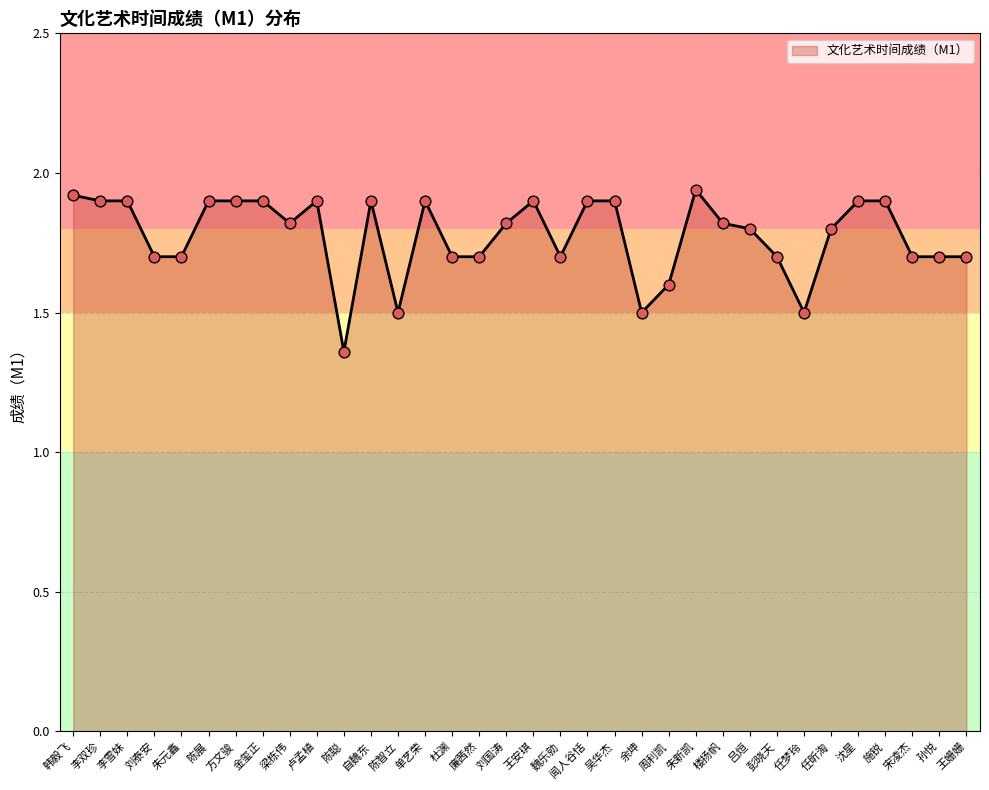

What is the ratio of the value at 彭晓天 to the value at 李双珍?

0.9